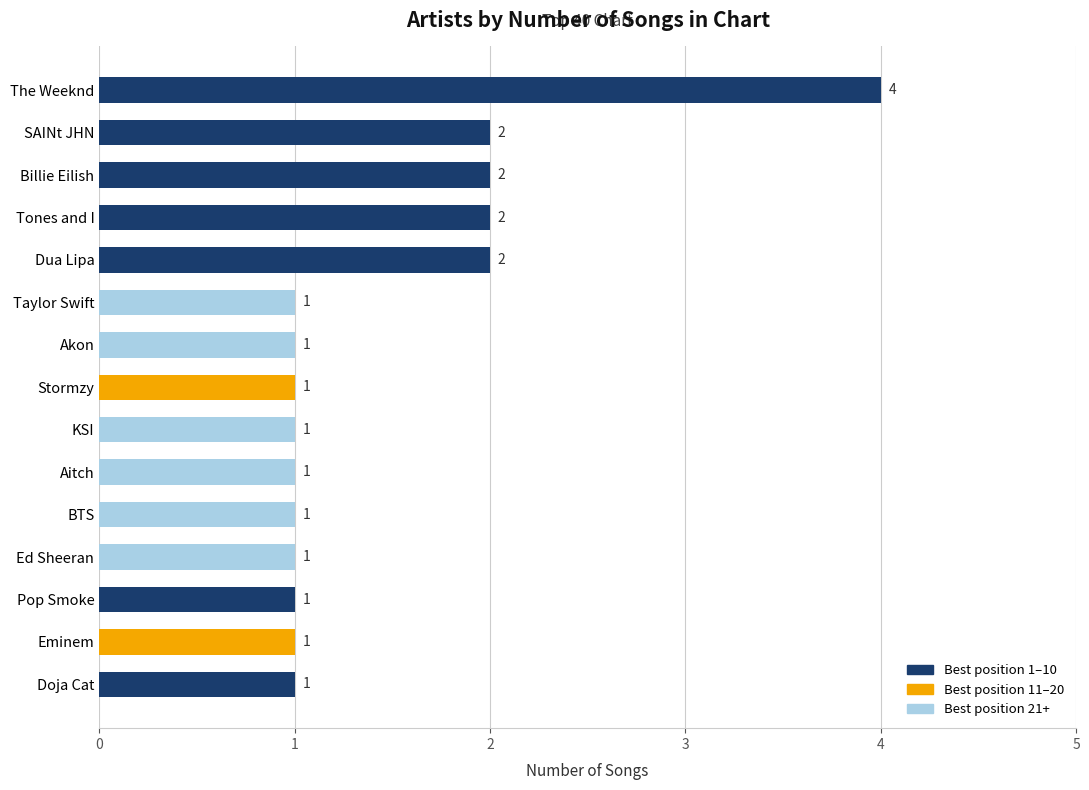

What is the label of the 2nd bar from the bottom?

Eminem